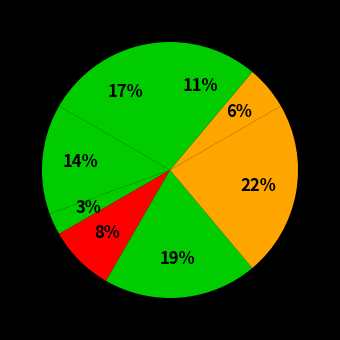

How many slices are in this pie chart?

8